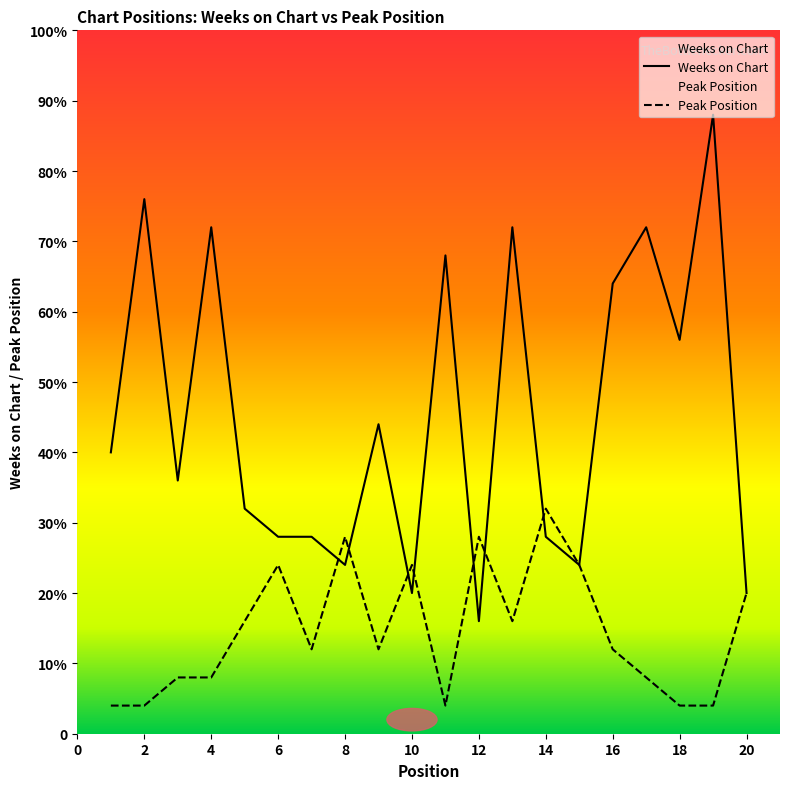

What is the difference between the highest and lowest values at 17?

16